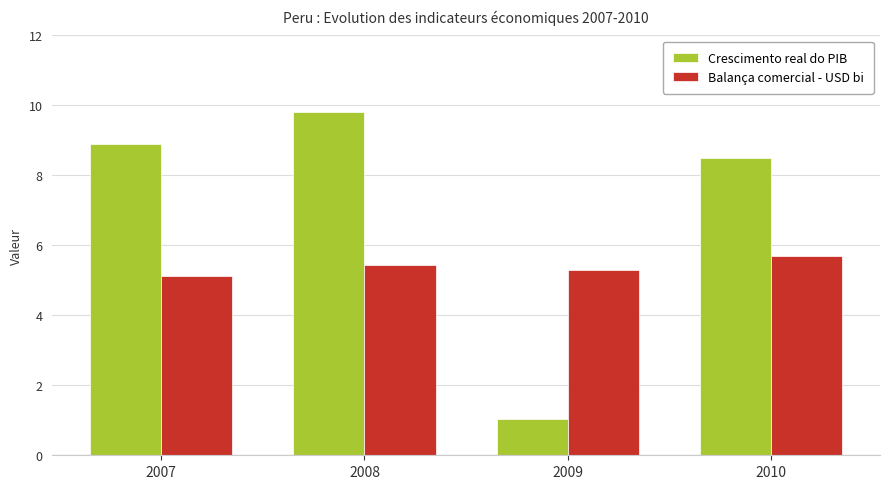

The value of Balança comercial - USD bi at 2010 is 5.7. True or false?

True